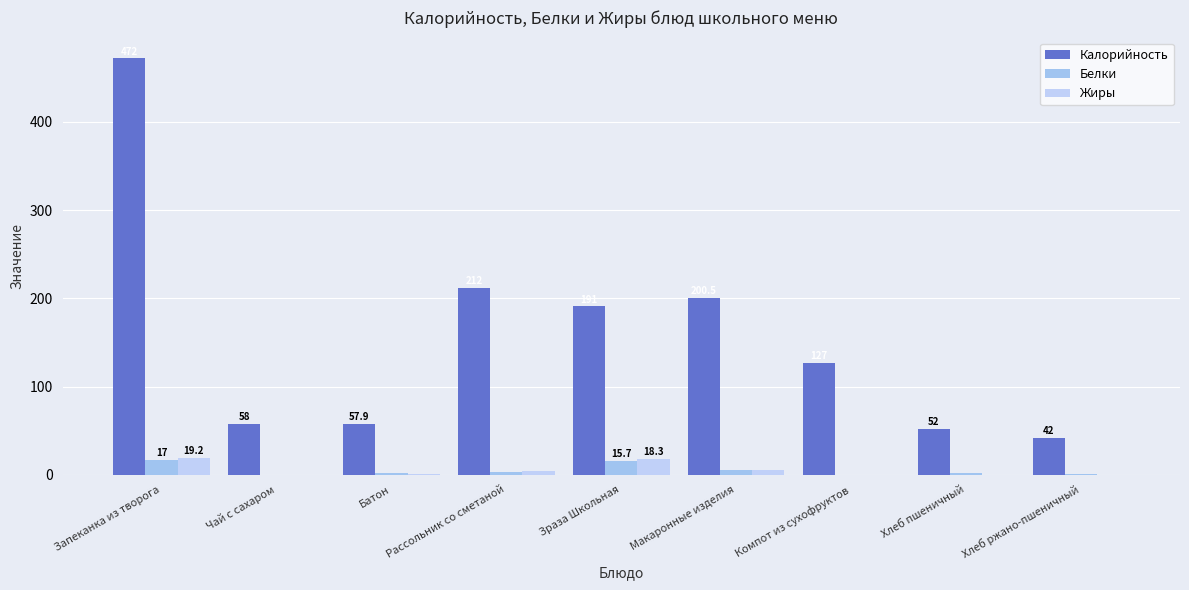

How many series are shown in this chart?

3